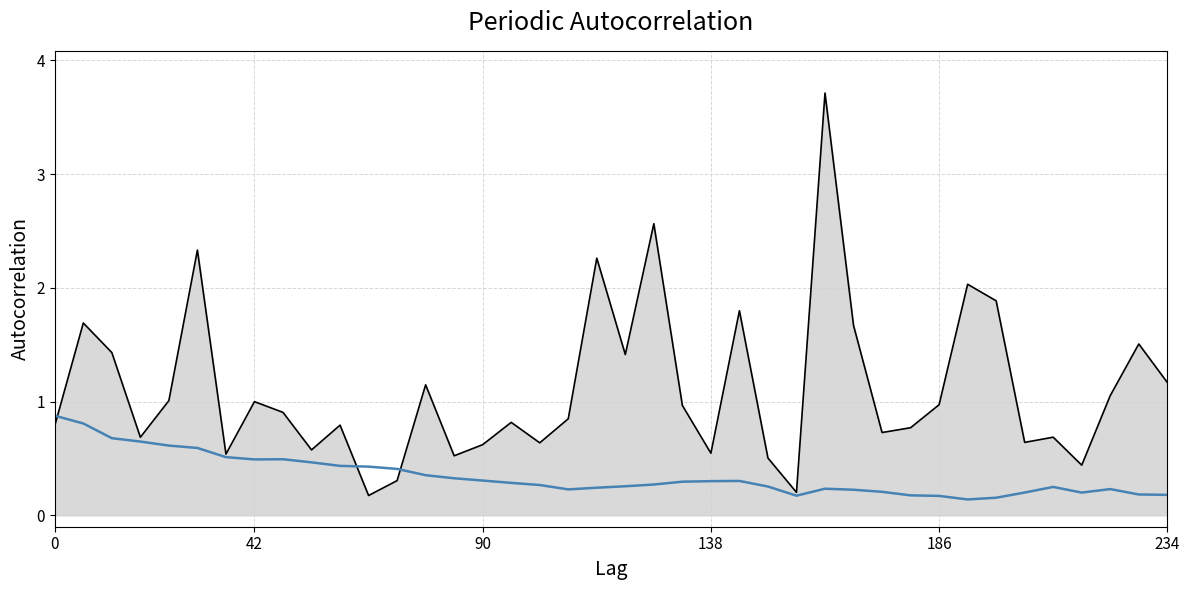

What is the greatest value displayed?

3.7